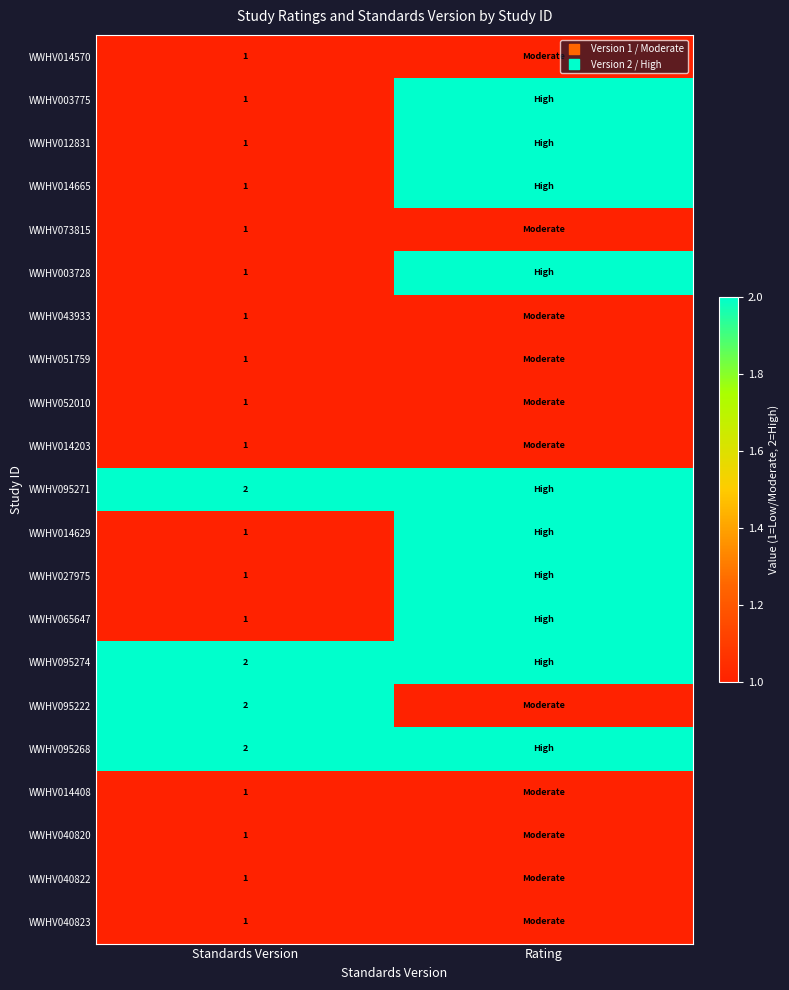

At which category is the sum across all series the highest?

Rating